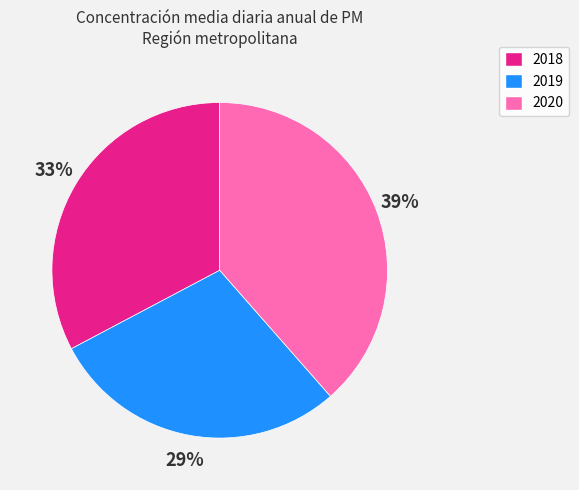

Is there any slice that represents more than half of the pie?

No